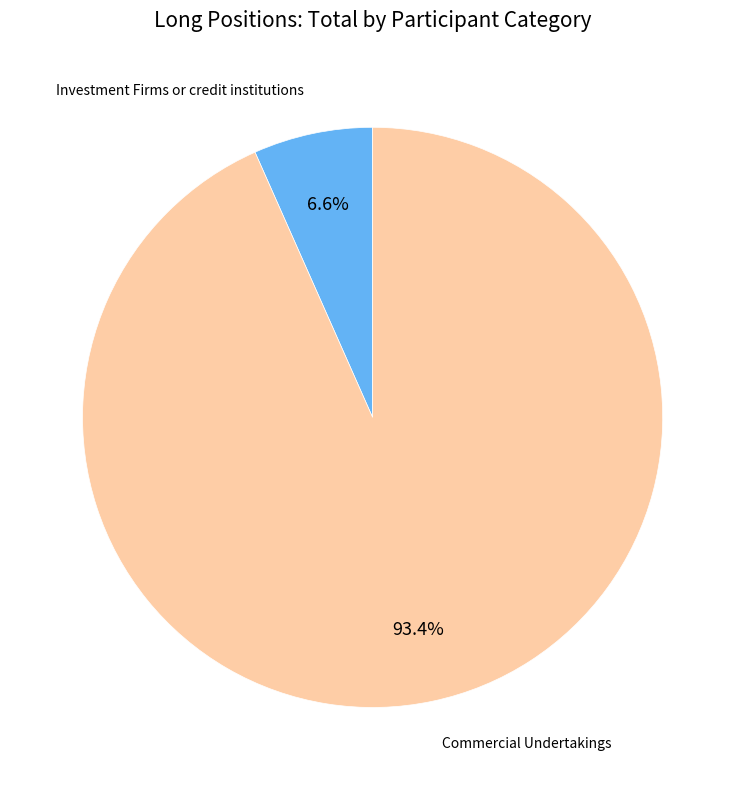

Which category has the smallest portion of the pie?

Investment Firms or credit institutions